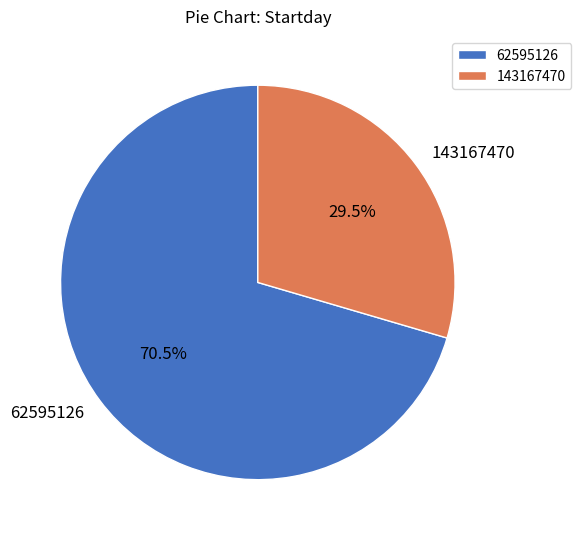

What is the ratio of the value at 62595126 to the value at 143167470?

2.4